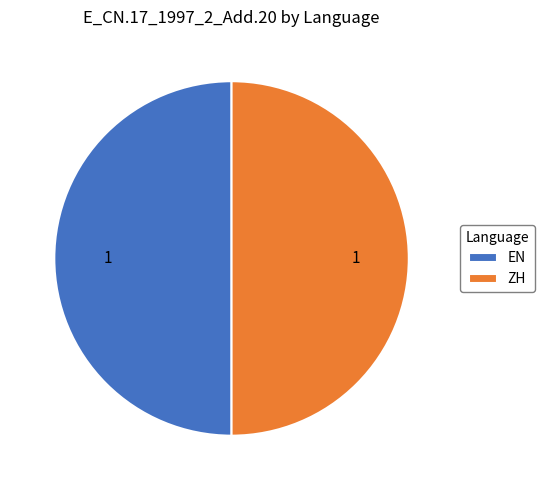

Is the sum of ZH and EN greater than half?

Yes